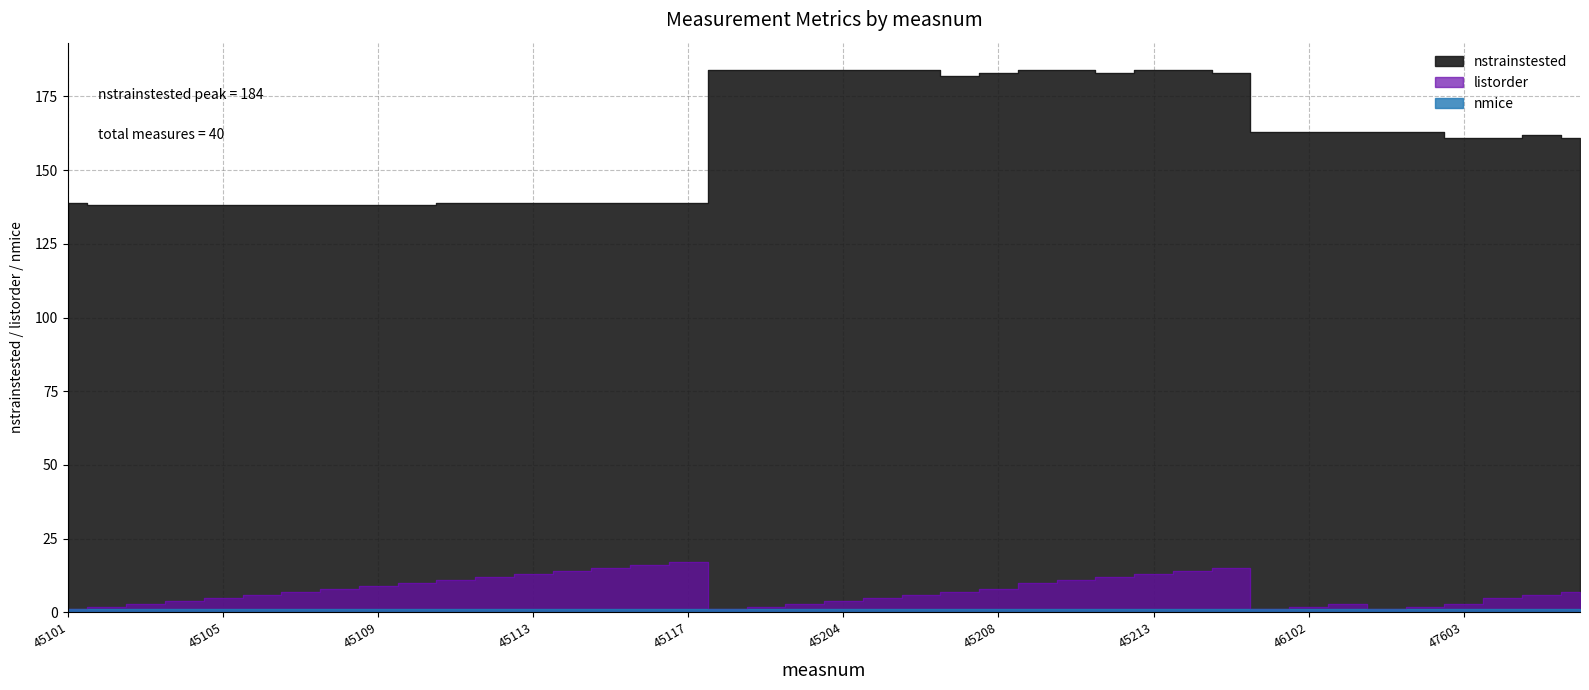

Which series changed the most between 47602 and 47606?

listorder